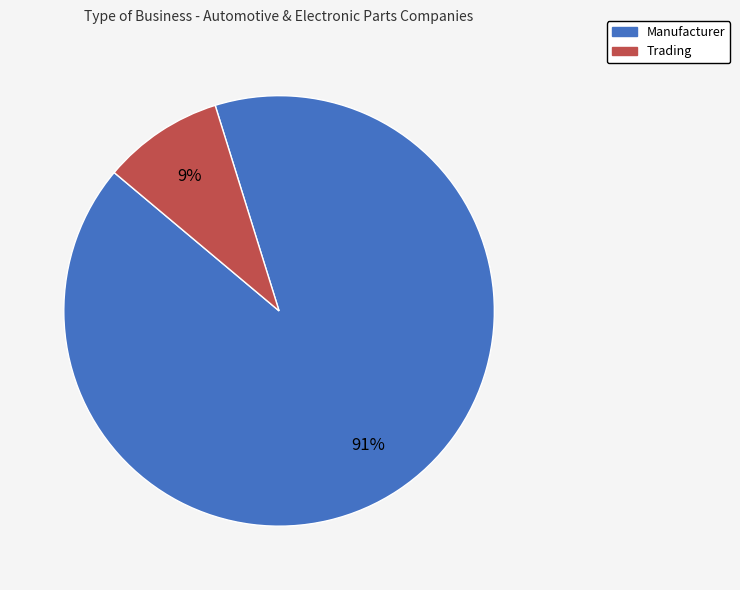

Combined, do Trading and Manufacturer account for over 50%?

Yes